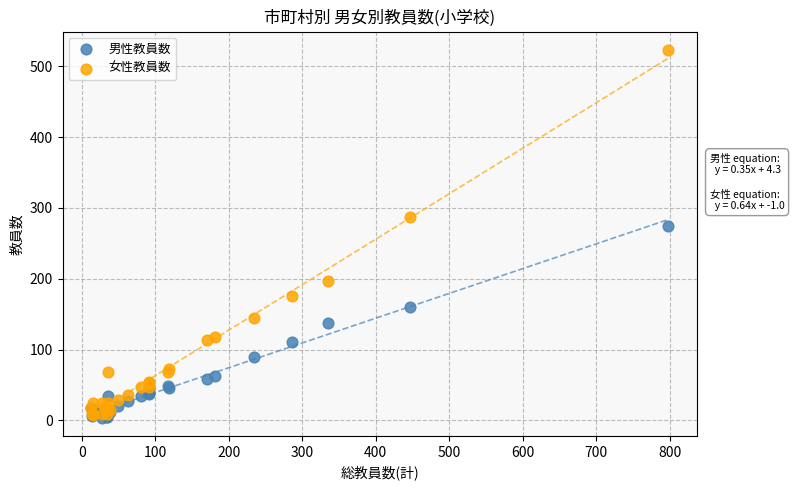

Across all series, what Y value is closest to 263?

275